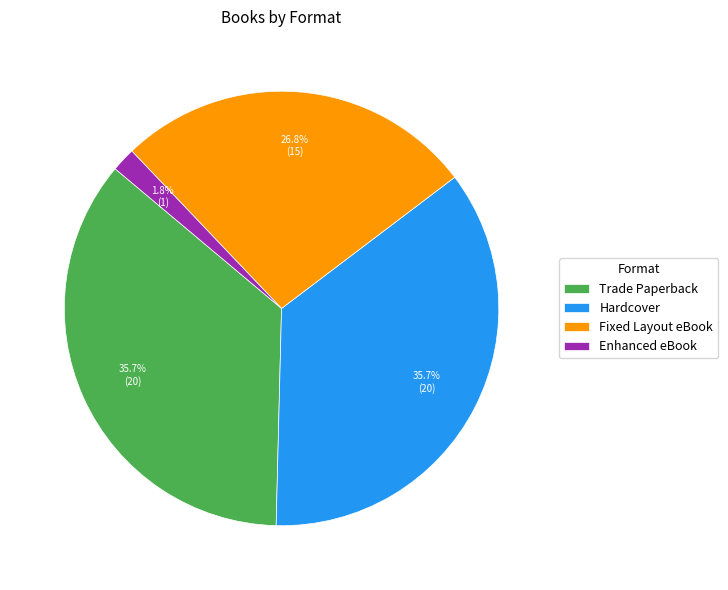

To the nearest percent, what is the average slice percentage?

25%